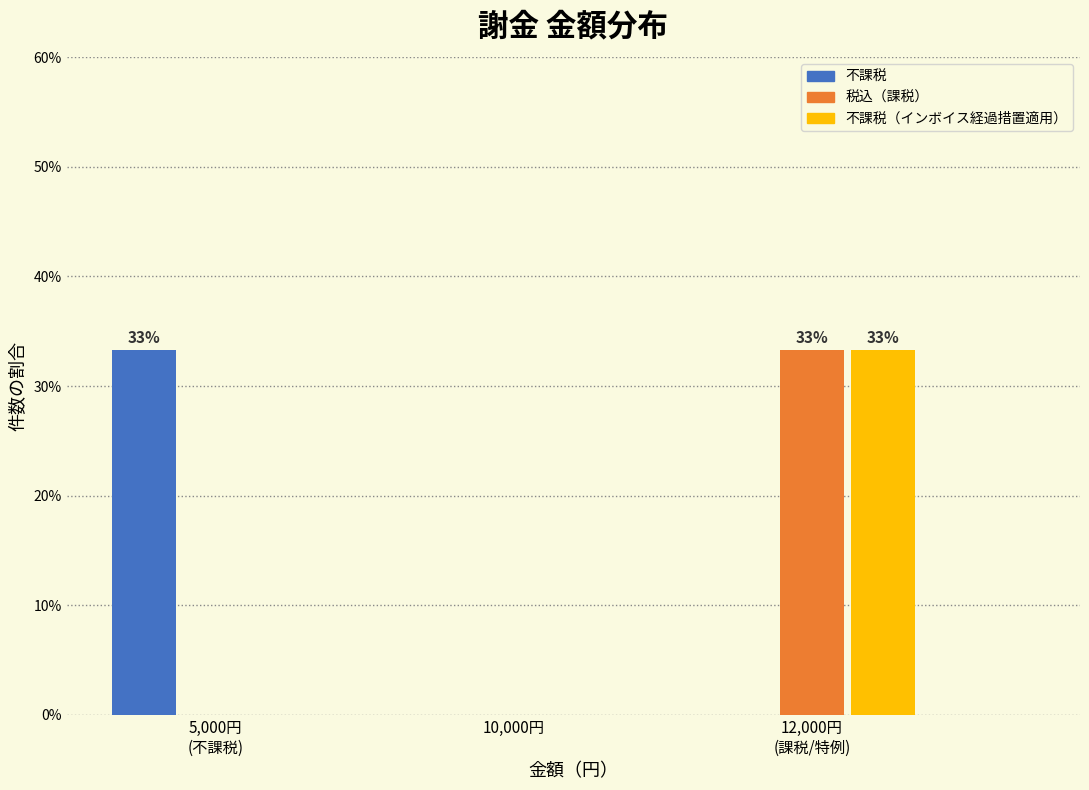

What is the sum of all 税込（課税） values?

33.3